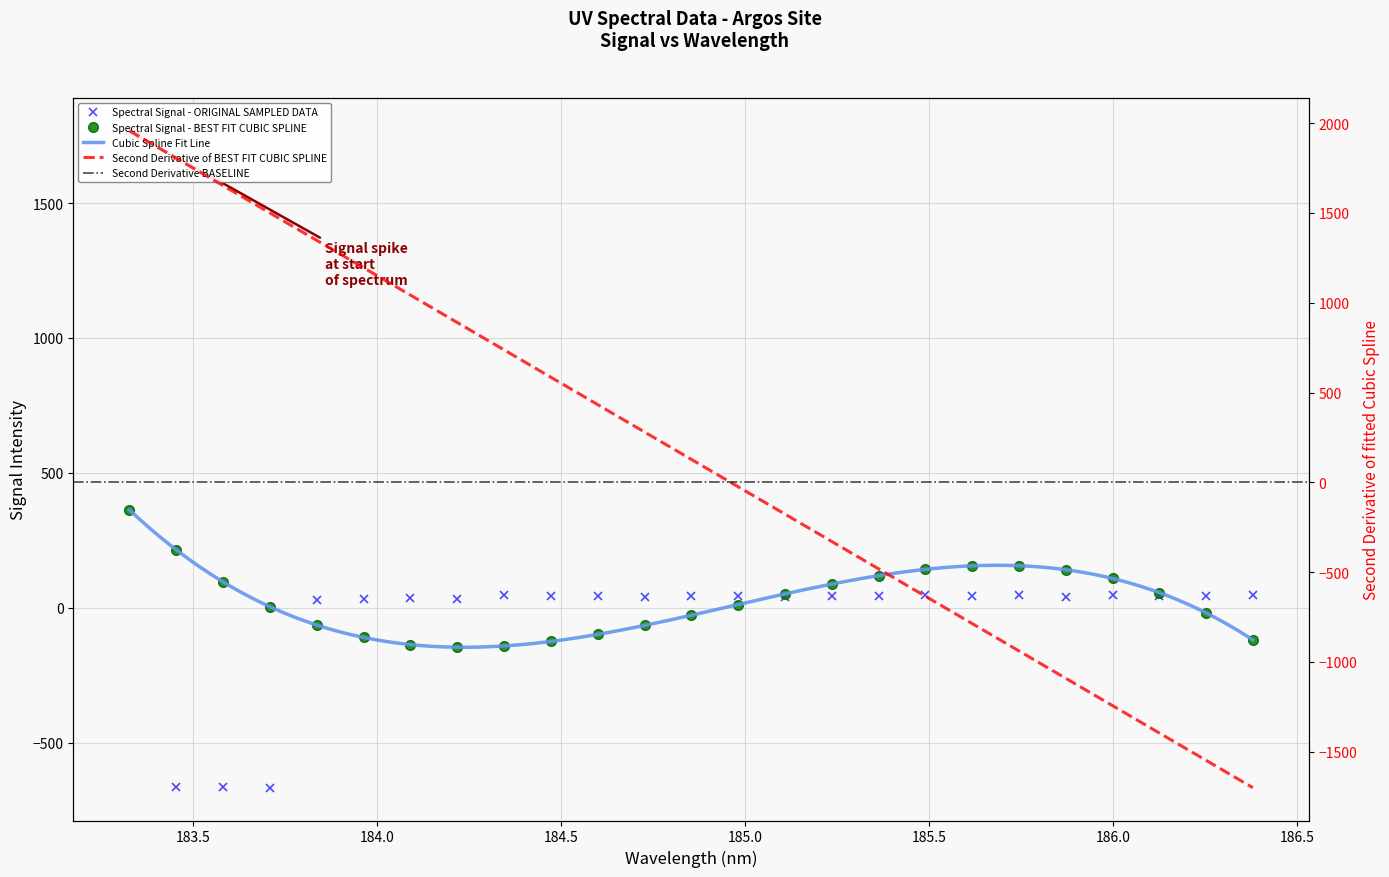

Is it true that the value at 185.87186373328 is 62.9?

False